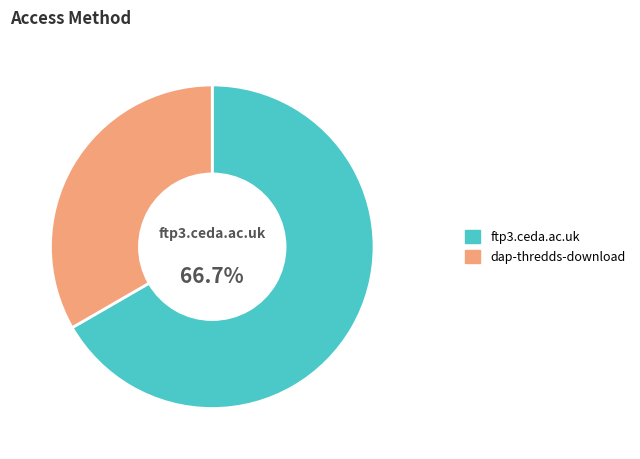

Which slice is the largest?

ftp3.ceda.ac.uk